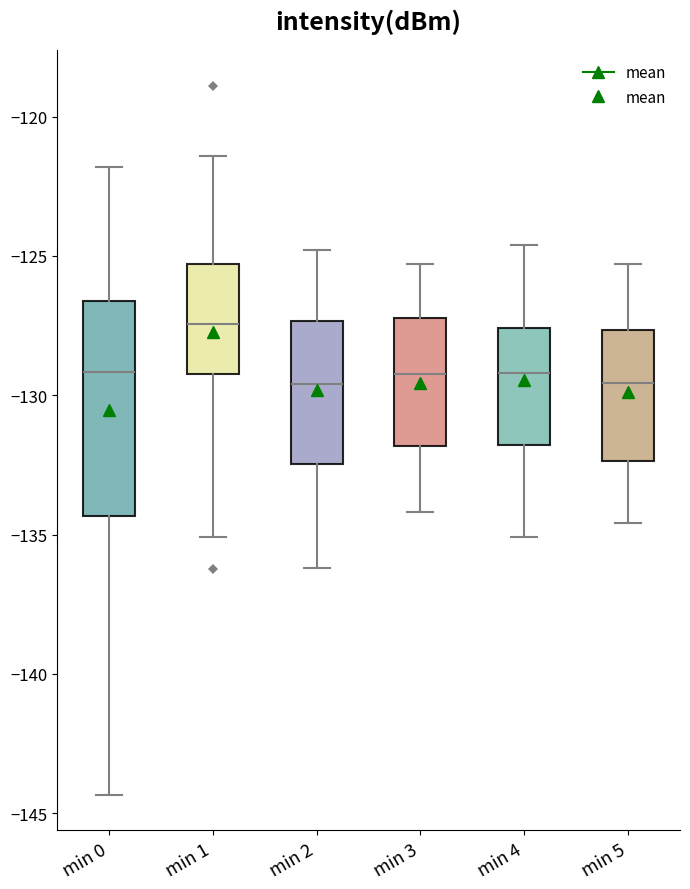

Reading left to right, transcribe this box plot: for each box, give where its median line is, the range the box spans, and where its two whiskers end, as read against the y-axis. The values are not printed on the chart, so give them approximately, as read against the axis.

min 0: median -129.0, box -134.5 to -126.5, whiskers -144.5 to -122.0
min 1: median -127.5, box -129.0 to -125.5, whiskers -135.0 to -121.5
min 2: median -129.5, box -132.5 to -127.5, whiskers -136.0 to -125.0
min 3: median -129.0, box -132.0 to -127.0, whiskers -134.0 to -125.5
min 4: median -129.0, box -132.0 to -127.5, whiskers -135.0 to -124.5
min 5: median -129.5, box -132.5 to -127.5, whiskers -134.5 to -125.5